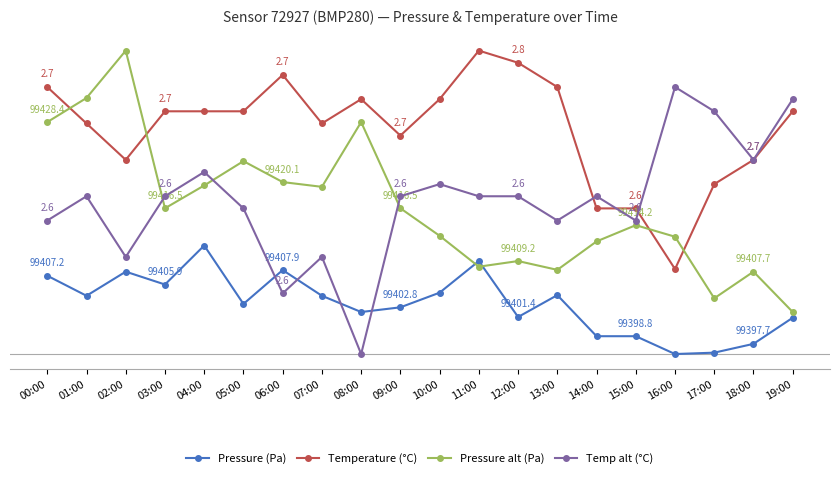

Is the value of Pressure (Pa) at 18:00 greater than the value of Pressure alt (Pa) at 07:00?

No